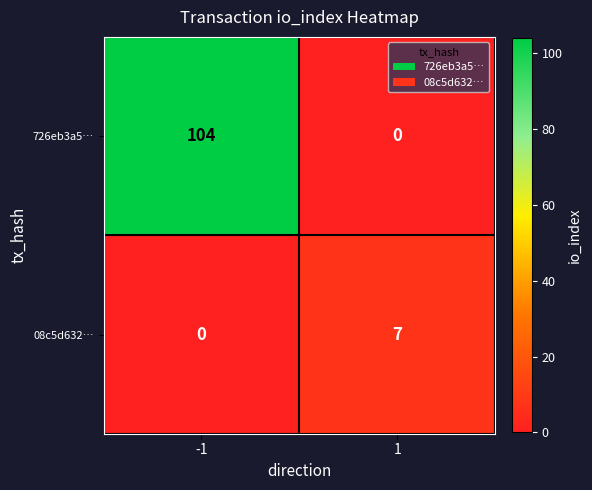

What is the difference between the maximum and minimum values in the 726eb3a5… series?

104